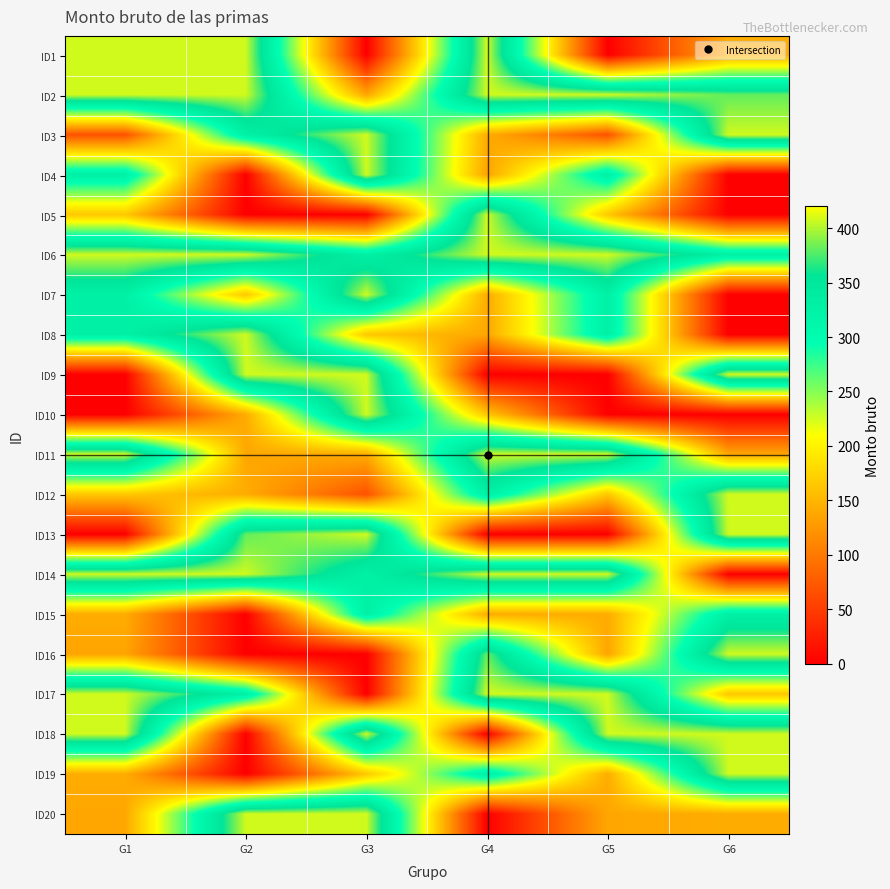

Which has a higher value, G1 or G2?

G1